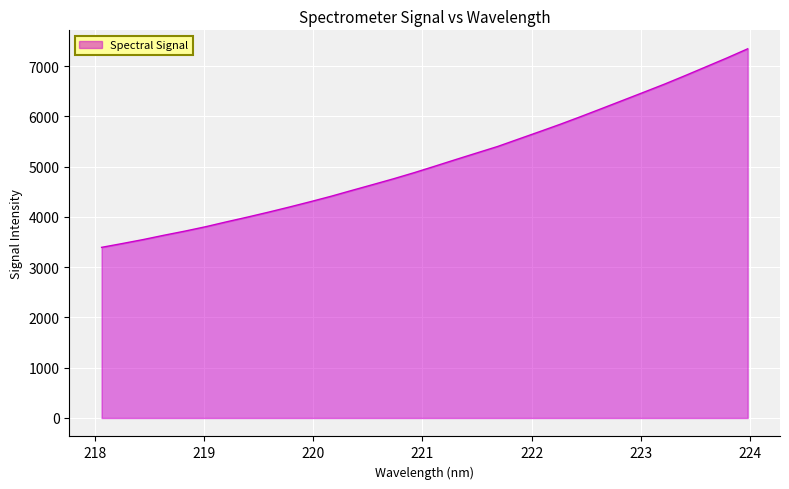

What is the minimum value shown in the chart?

3394.6